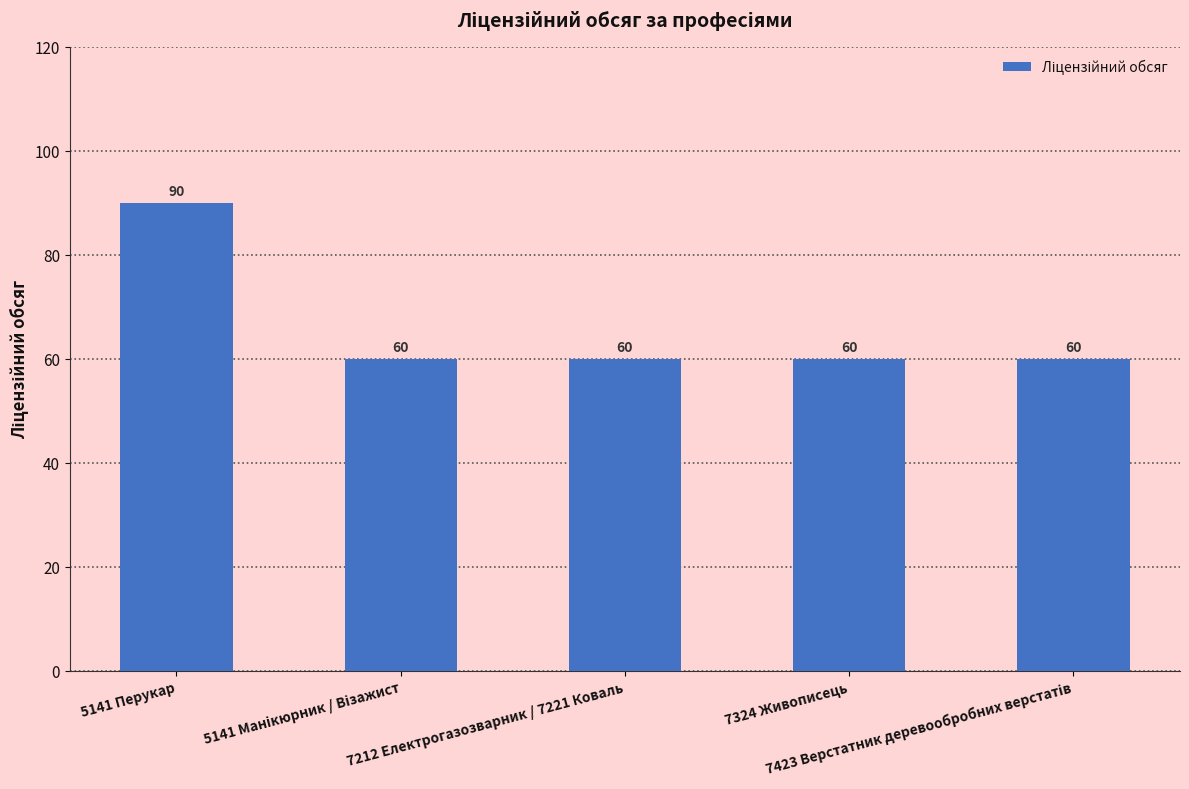

What is the sum of all values?

330